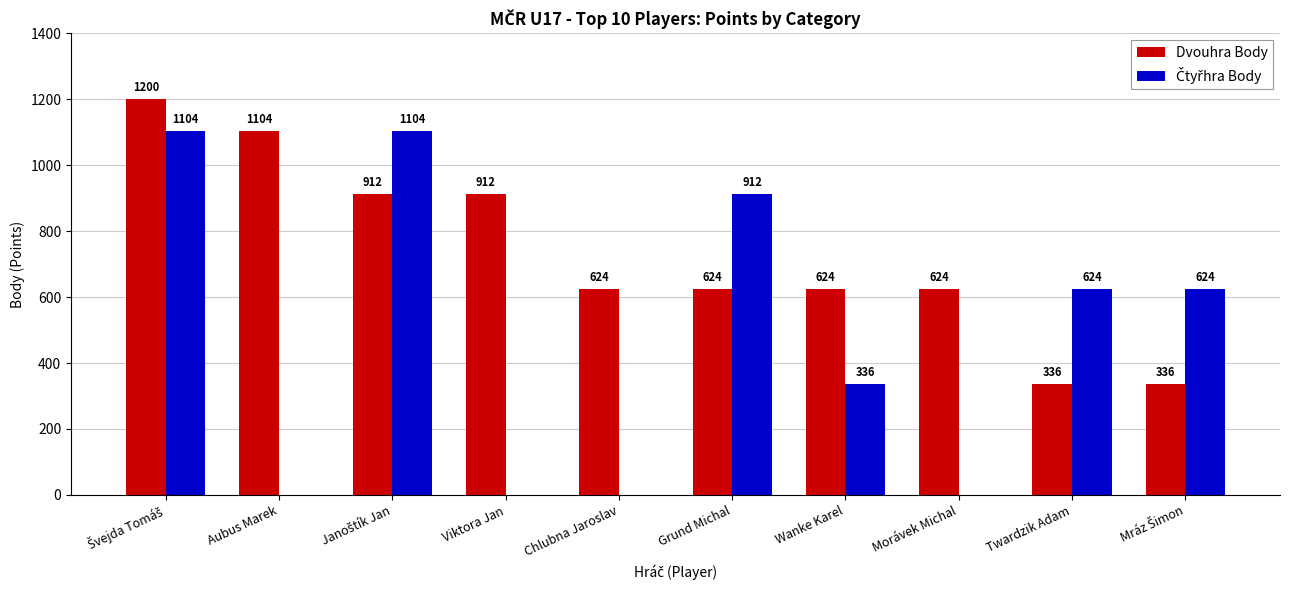

What is the sum of all Dvouhra Body values?

7296